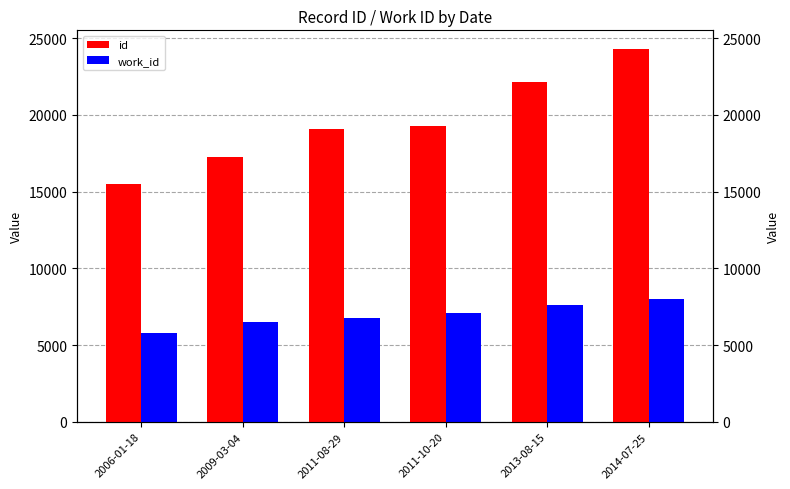

How many groups of bars are there?

6